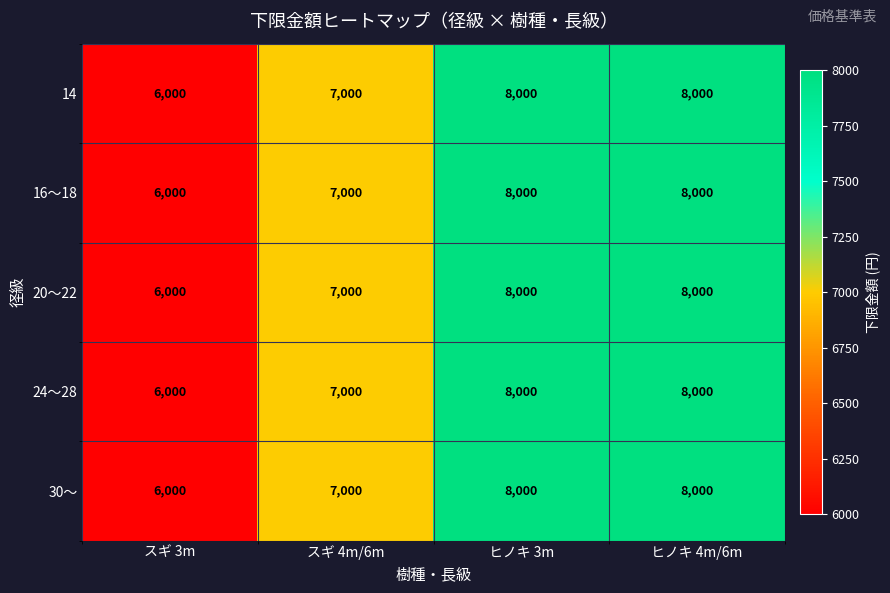

What value does the 30〜 series have at ヒノキ 3m?

8000